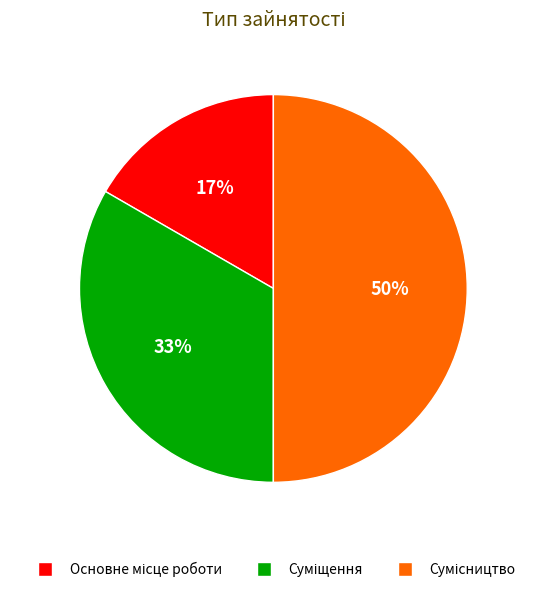

To the nearest percent, what is the difference between the largest and smallest slice percentages?

33%